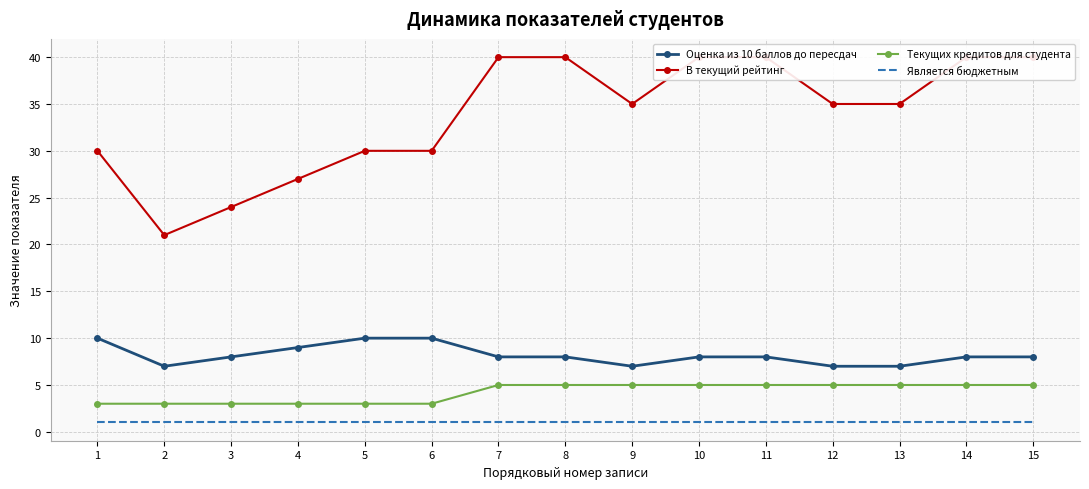

At which category does В текущий рейтинг reach its first local valley?

2